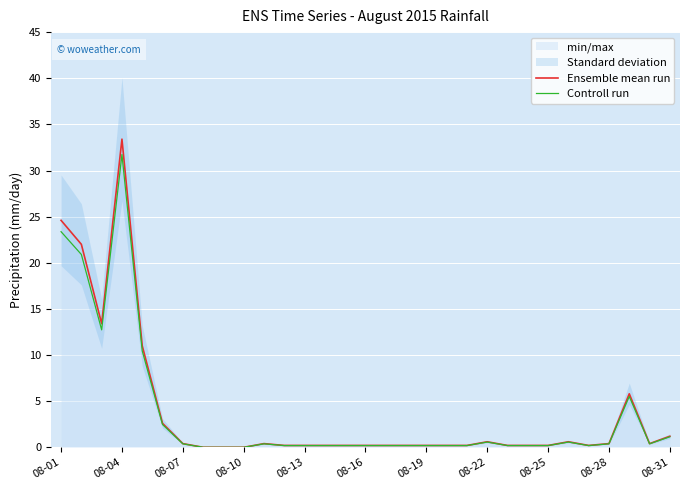

At which label does Ensemble mean run reach its peak?

08-04